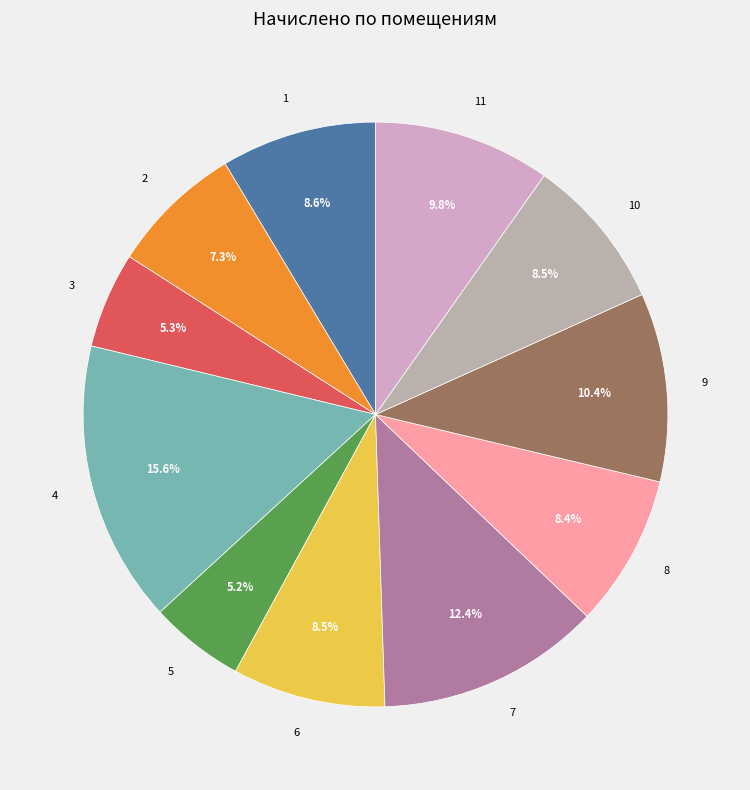

What percentage is the 2 slice, to the nearest percent?

7%